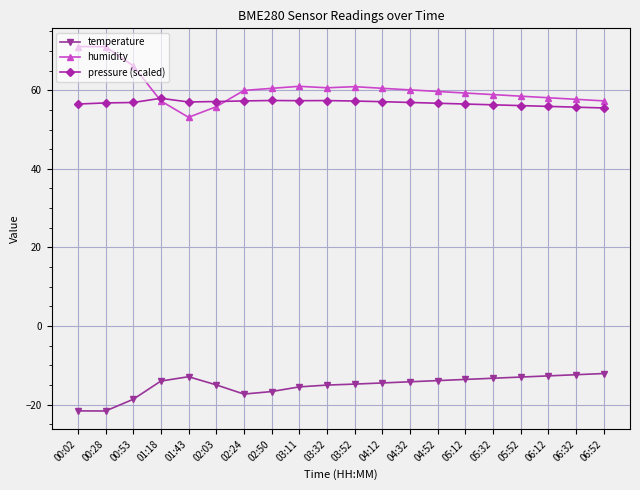

What is the difference between the maximum and minimum values in the humidity series?

18.0